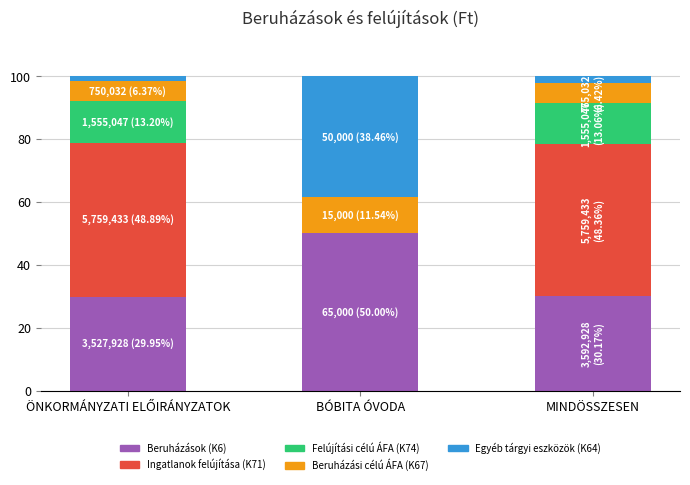

The Beruházások (K6) series shows 46.5 at MINDÖSSZESEN. True or false?

False